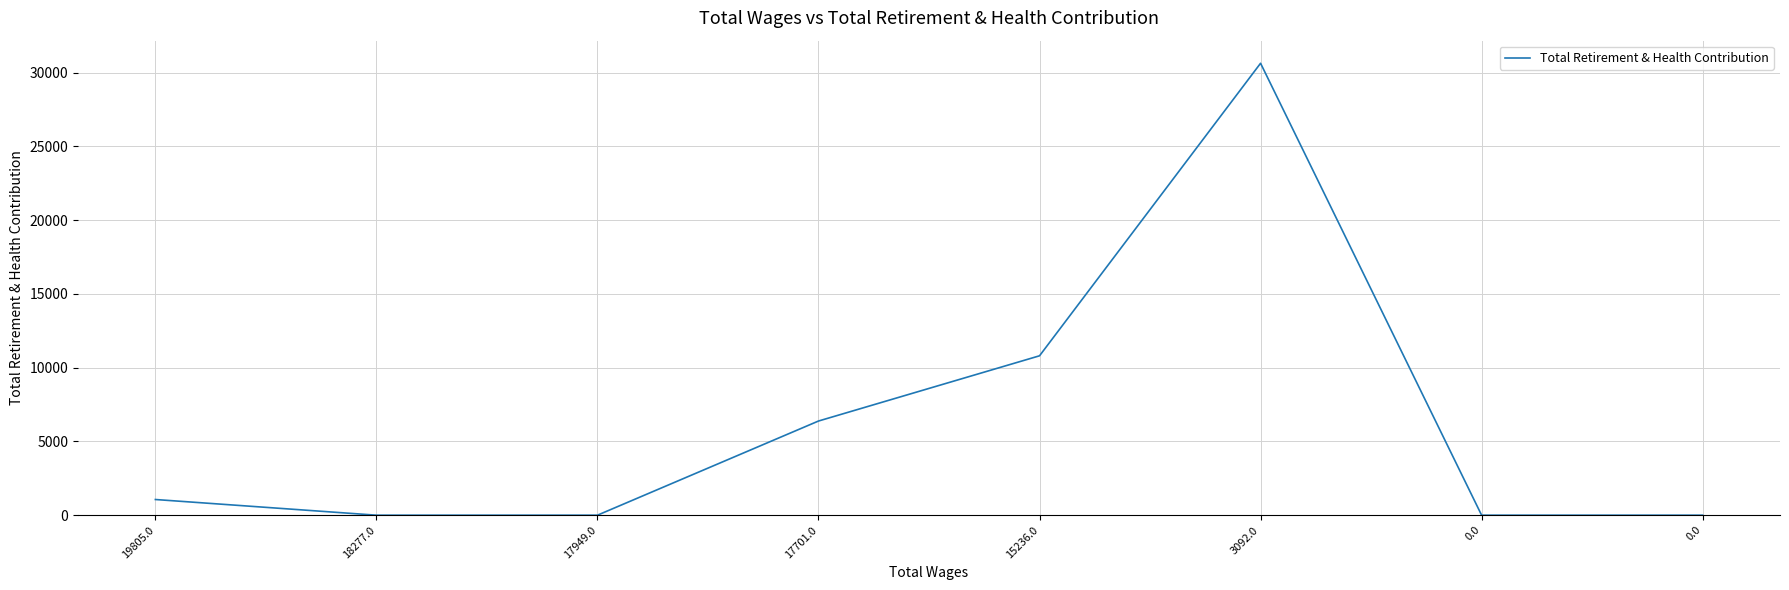

How many lines are shown in the chart?

1